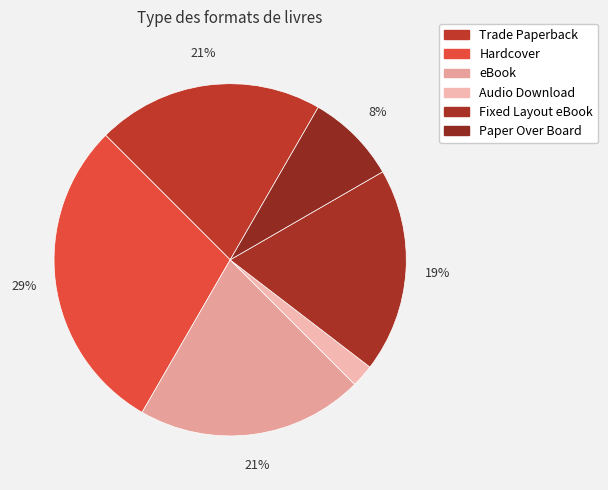

Combined, what portion of the pie is Paper Over Board and Audio Download?

10.4%